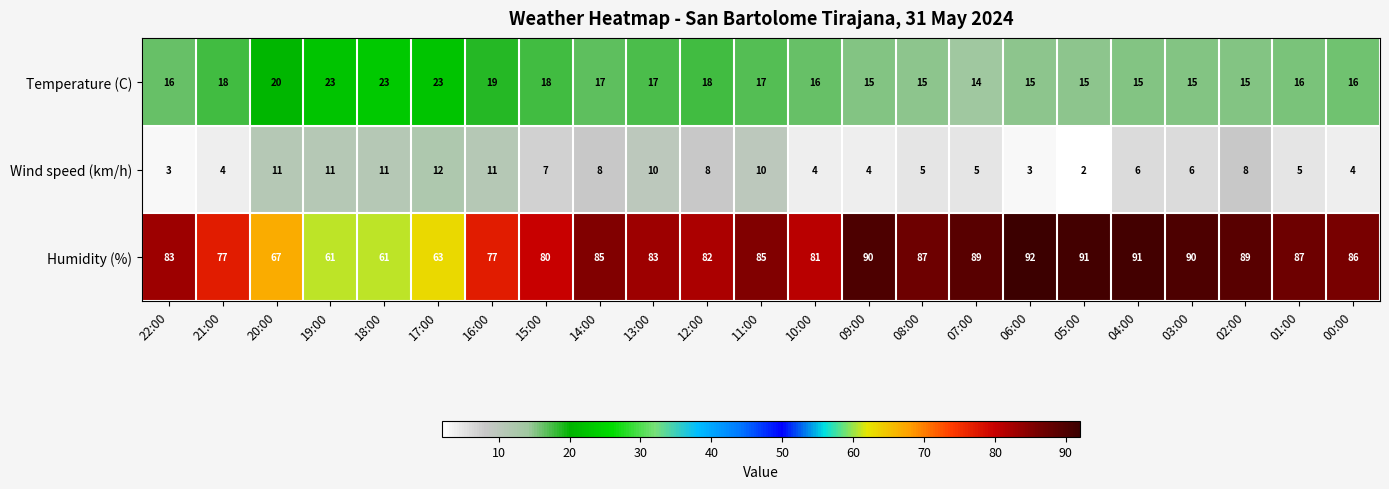

List the series in order of their peak value, highest first.

Humidity (%), Temperature (C), Wind speed (km/h)